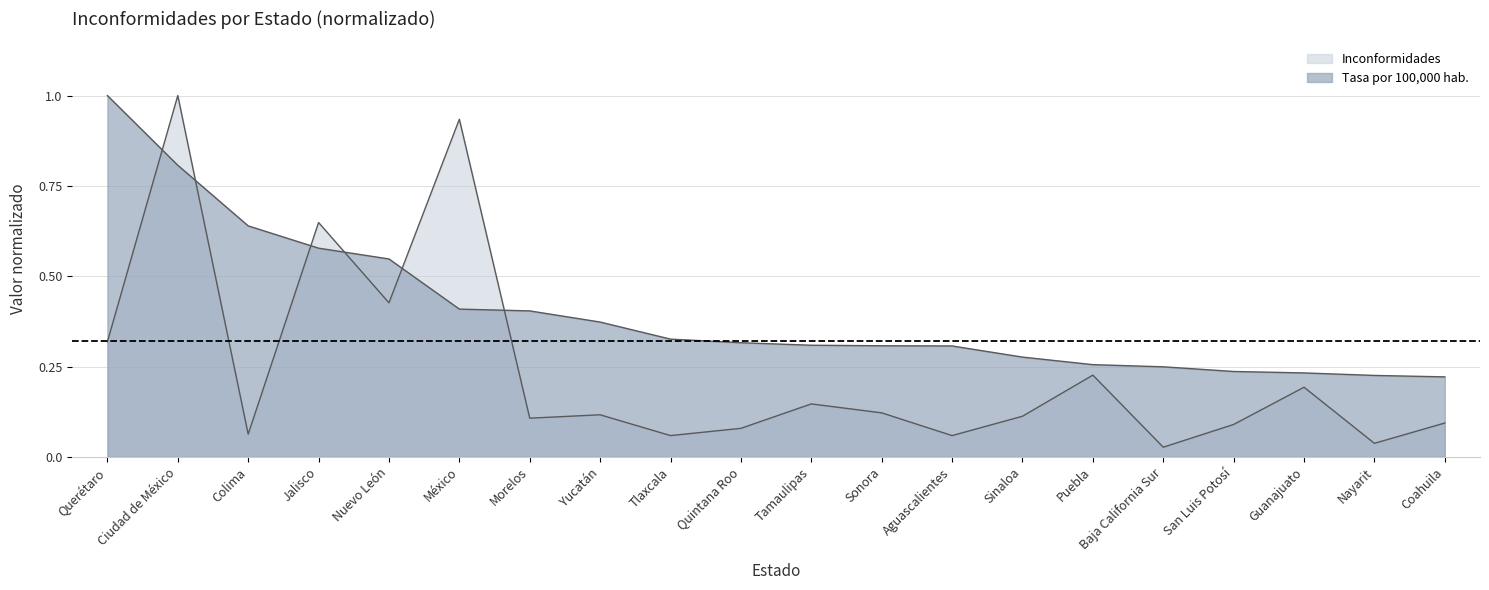

At which category does Inconformidades reach its first local valley?

Colima